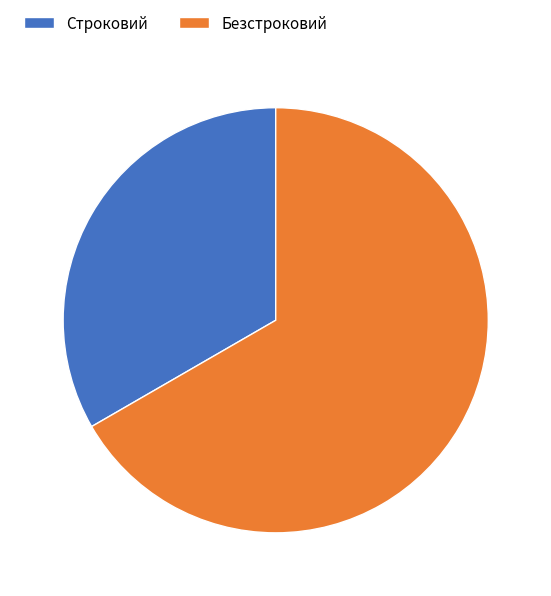

The Строковий slice represents 33% of the pie. True or false?

True